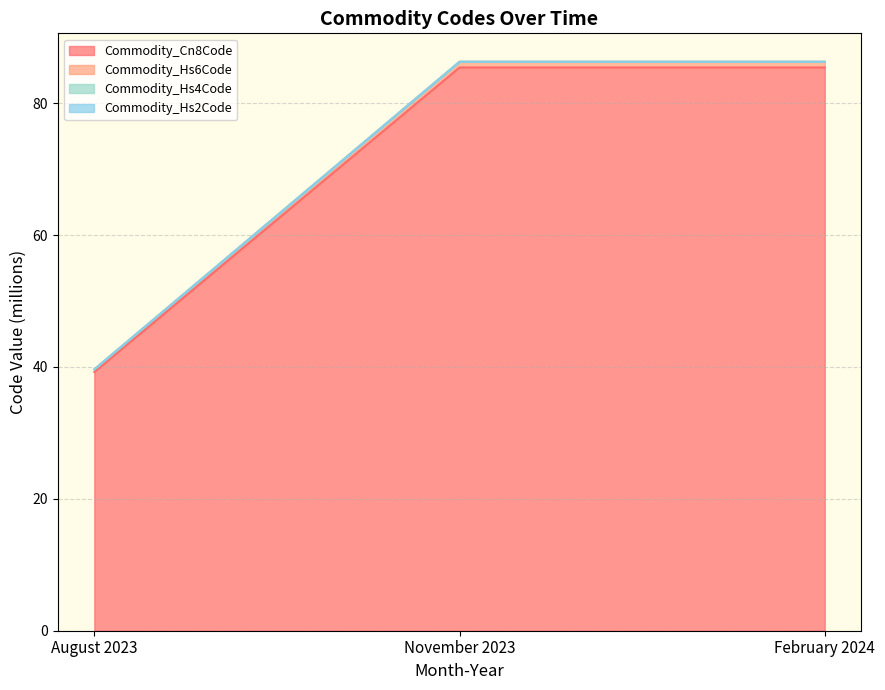

At which label does Commodity_Cn8Code reach its minimum?

August 2023